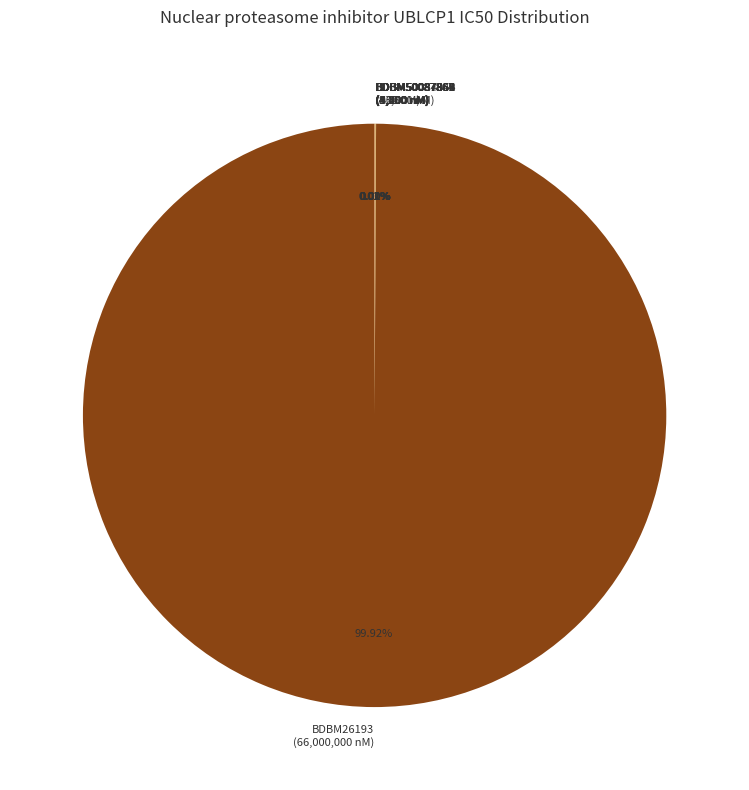

Is there a majority slice in this chart?

Yes